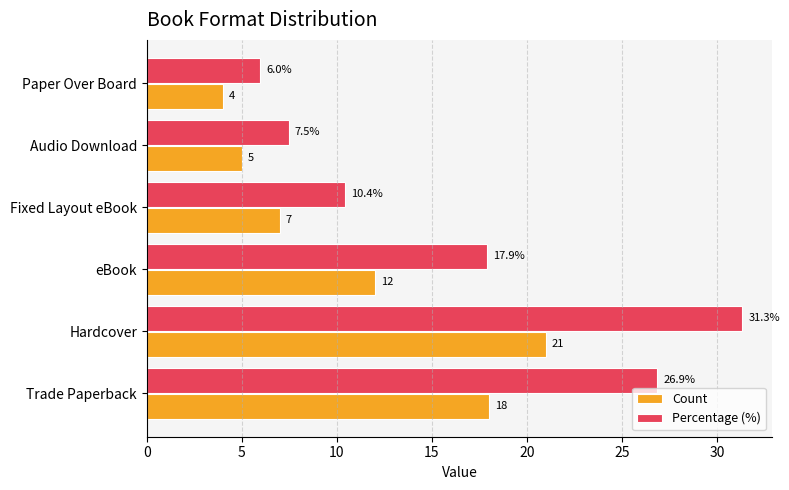

The value of Percentage (%) at Paper Over Board is 8.9. True or false?

False